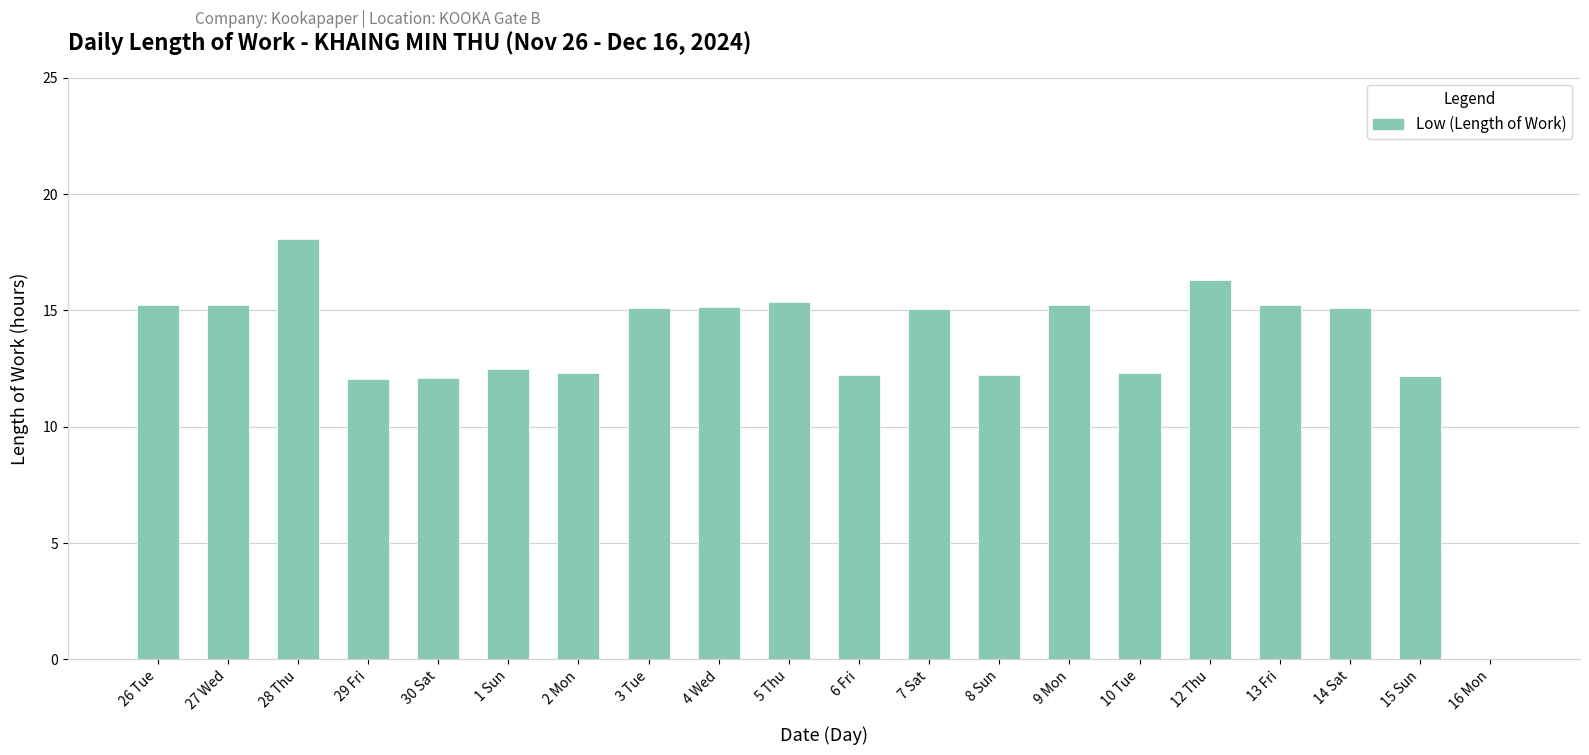

What is the sum of the values at 12 Thu and 13 Fri?

31.6